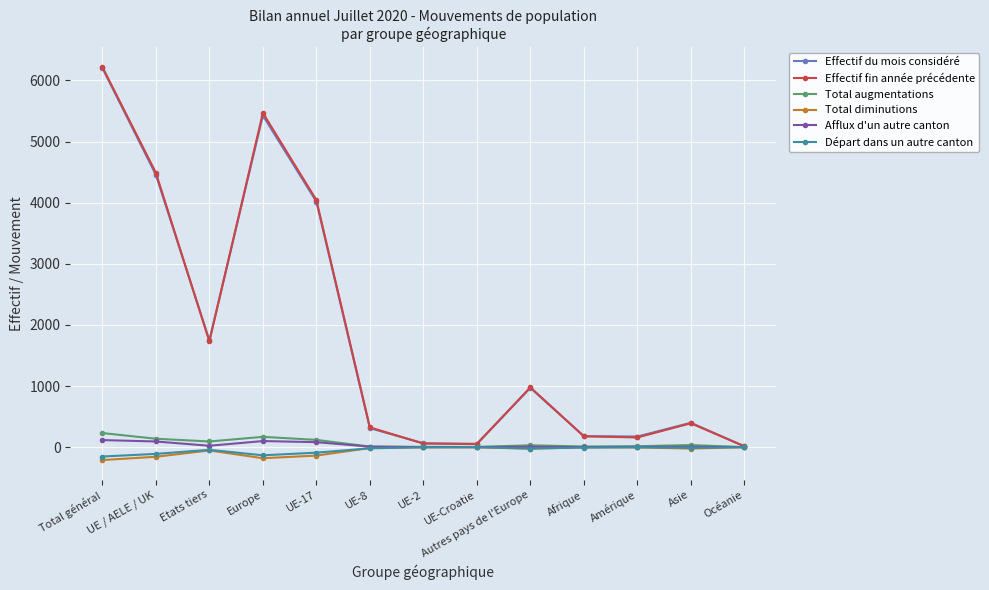

Does the chart display data point markers on the line(s)?

Yes